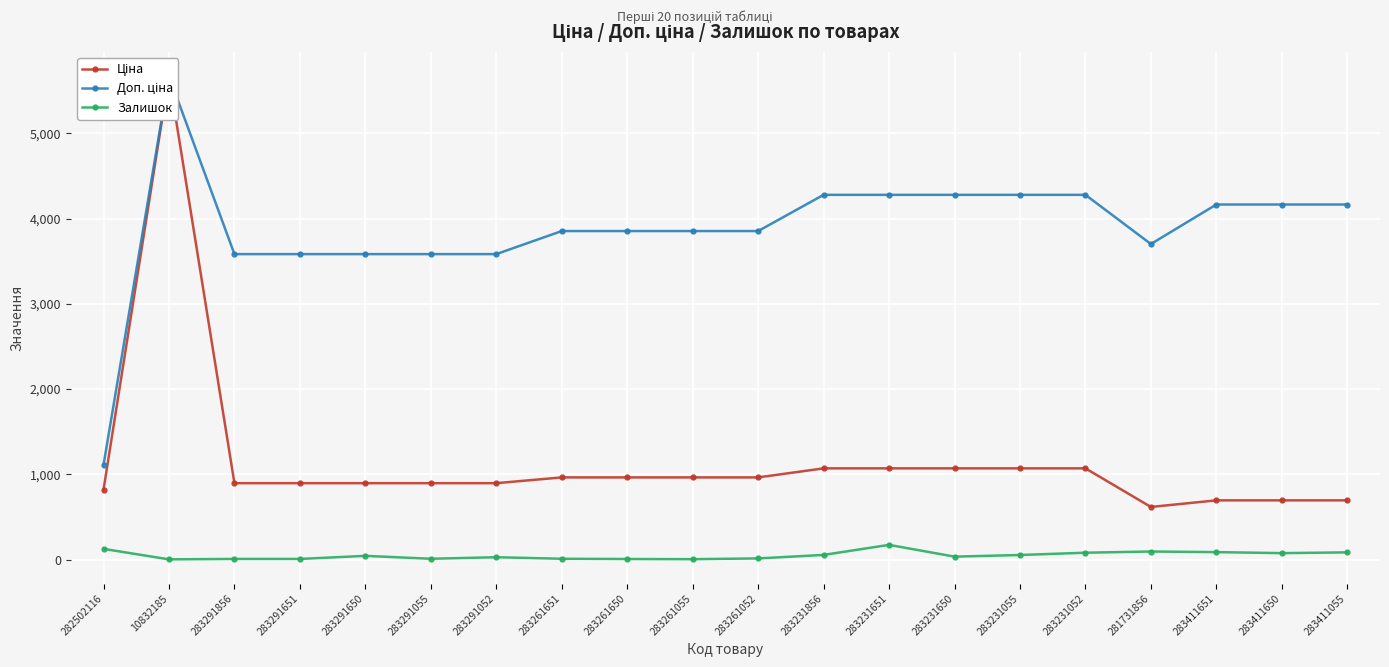

What is the maximum value for Доп. ціна?

5673.8